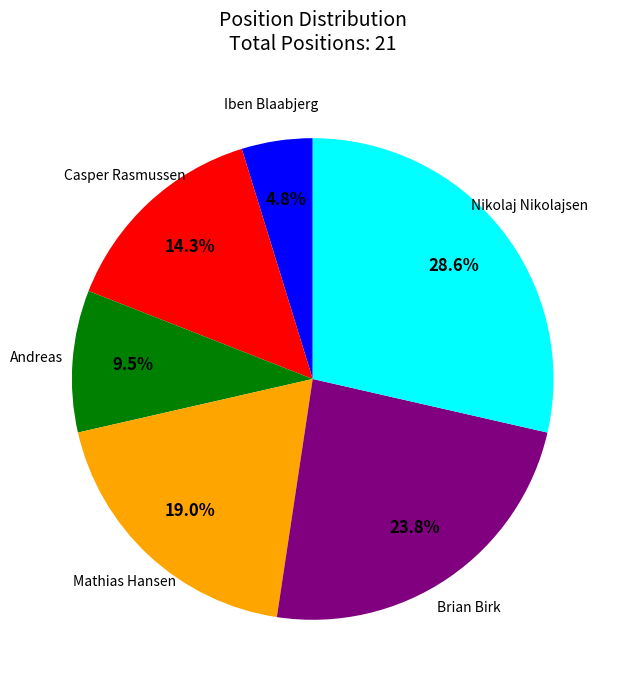

Is there a majority slice in this chart?

No